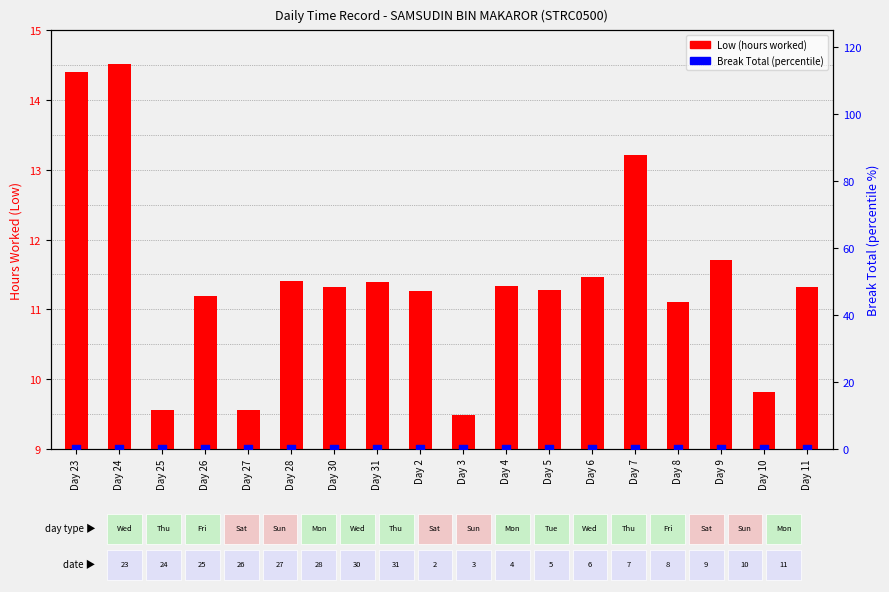

Is the value of Break Total (percentile) at Day 9 greater than the value of Low (hours worked) at Day 3?

No